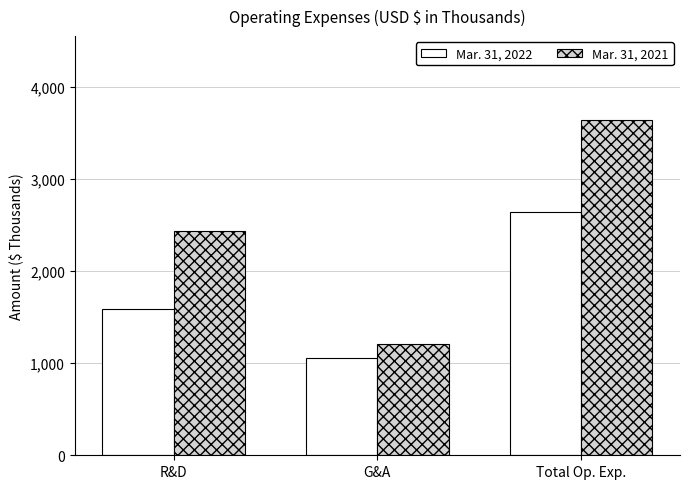

What is the spread (max minus min) of values at R&D?

843